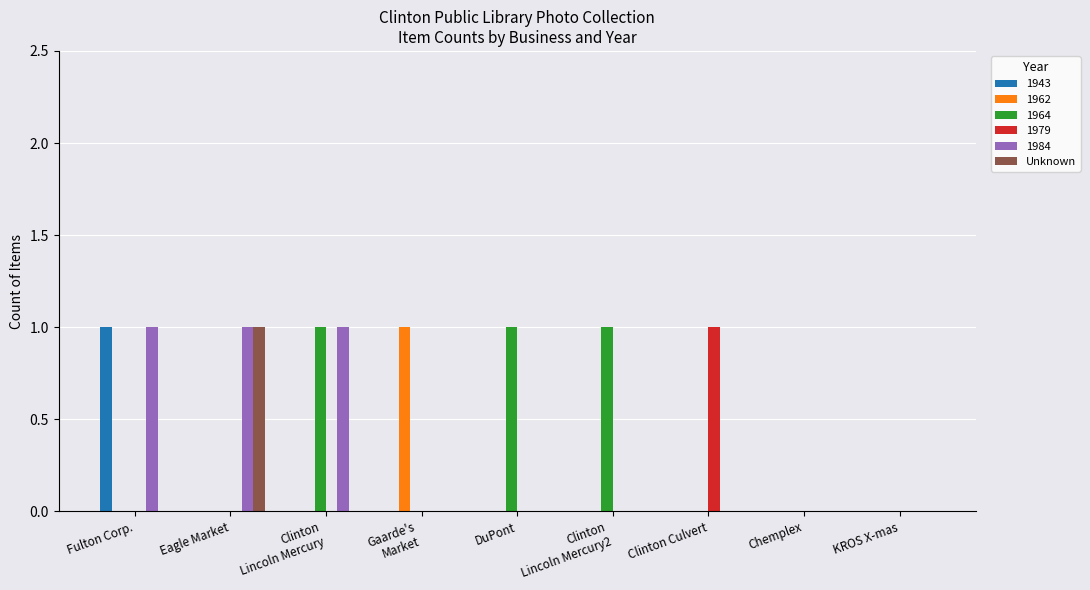

Is it true that 1943 equals 0 at KROS X-mas?

True